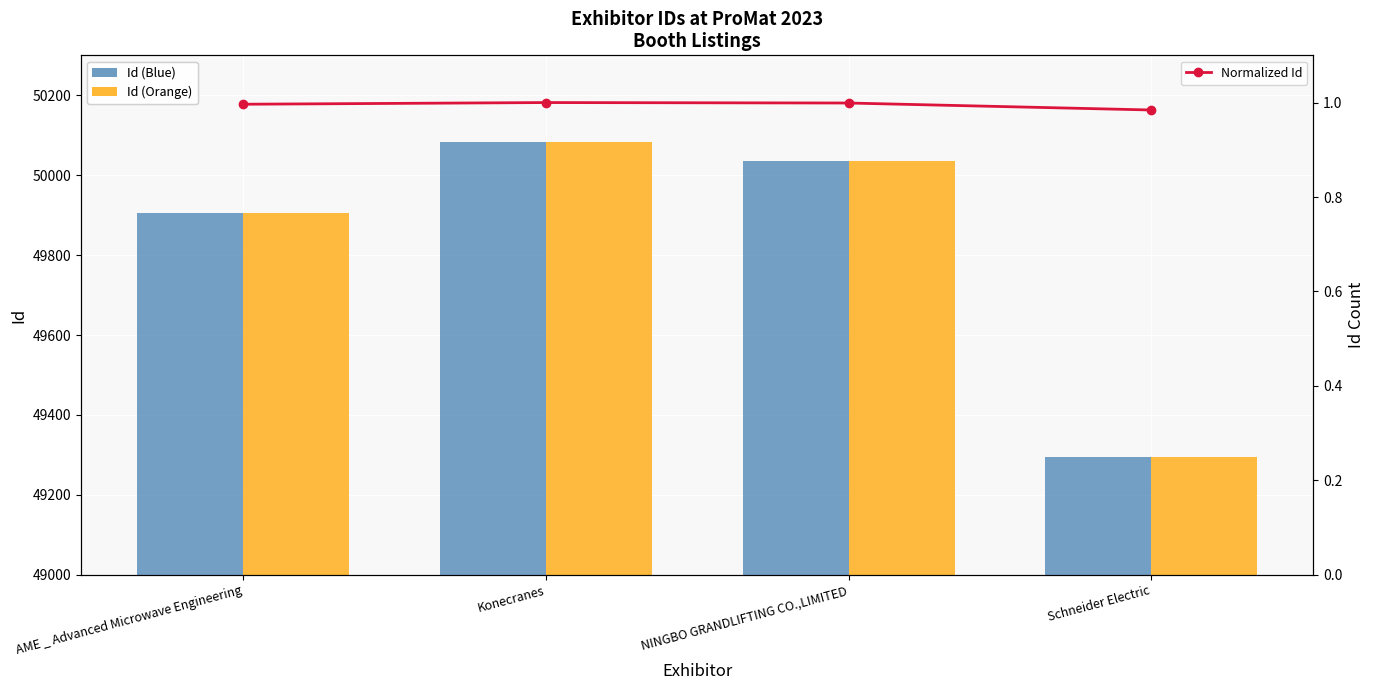

Is it true that Id (Orange) equals 75543.6 at AME _ Advanced Microwave Engineering?

False